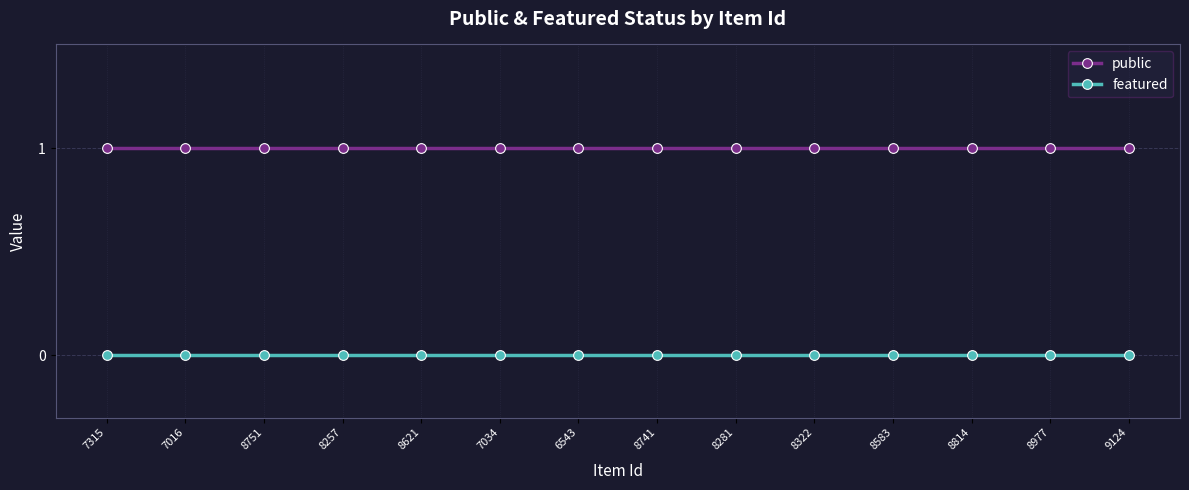

True or false: featured and public intersect in this chart.

False